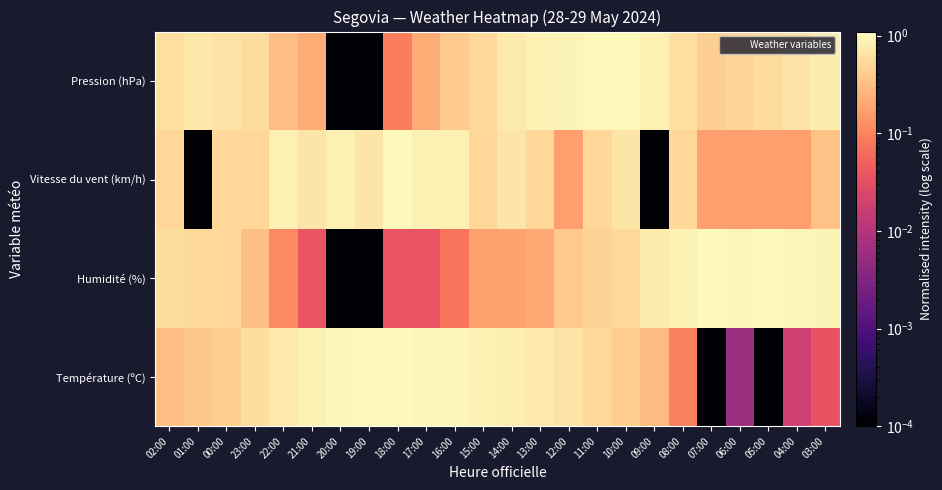

Reading left to right, what are all the values shown in this chart?

Température (ºC): 02:00=0.3	01:00=0.4	00:00=0.4	23:00=0.6	22:00=0.7	21:00=0.8	20:00=1.0	19:00=1.0	18:00=1.0	17:00=1.0	16:00=1.0	15:00=0.9	14:00=0.8	13:00=0.7	12:00=0.7	11:00=0.5	10:00=0.4	09:00=0.3	08:00=0.1	07:00=0.0	06:00=0.0	05:00=0.0	04:00=0.0	03:00=0.0
Humidité (%): 02:00=0.6	01:00=0.5	00:00=0.5	23:00=0.3	22:00=0.1	21:00=0.0	20:00=0.0	19:00=0.0	18:00=0.0	17:00=0.0	16:00=0.1	15:00=0.2	14:00=0.2	13:00=0.2	12:00=0.4	11:00=0.4	10:00=0.5	09:00=0.7	08:00=0.9	07:00=1.0	06:00=1.0	05:00=1.0	04:00=0.9	03:00=0.9
Vitesse du vent (km/h): 02:00=0.5	01:00=0.0	00:00=0.5	23:00=0.5	22:00=0.8	21:00=0.7	20:00=0.8	19:00=0.7	18:00=1.0	17:00=0.8	16:00=0.8	15:00=0.5	14:00=0.7	13:00=0.5	12:00=0.2	11:00=0.5	10:00=0.7	09:00=0.0	08:00=0.5	07:00=0.2	06:00=0.2	05:00=0.2	04:00=0.2	03:00=0.3
Pression (hPa): 02:00=0.6	01:00=0.7	00:00=0.7	23:00=0.6	22:00=0.3	21:00=0.2	20:00=0.0	19:00=0.0	18:00=0.1	17:00=0.2	16:00=0.4	15:00=0.5	14:00=0.7	13:00=0.8	12:00=0.9	11:00=1.0	10:00=1.0	09:00=0.8	08:00=0.6	07:00=0.4	06:00=0.5	05:00=0.6	04:00=0.7	03:00=0.8